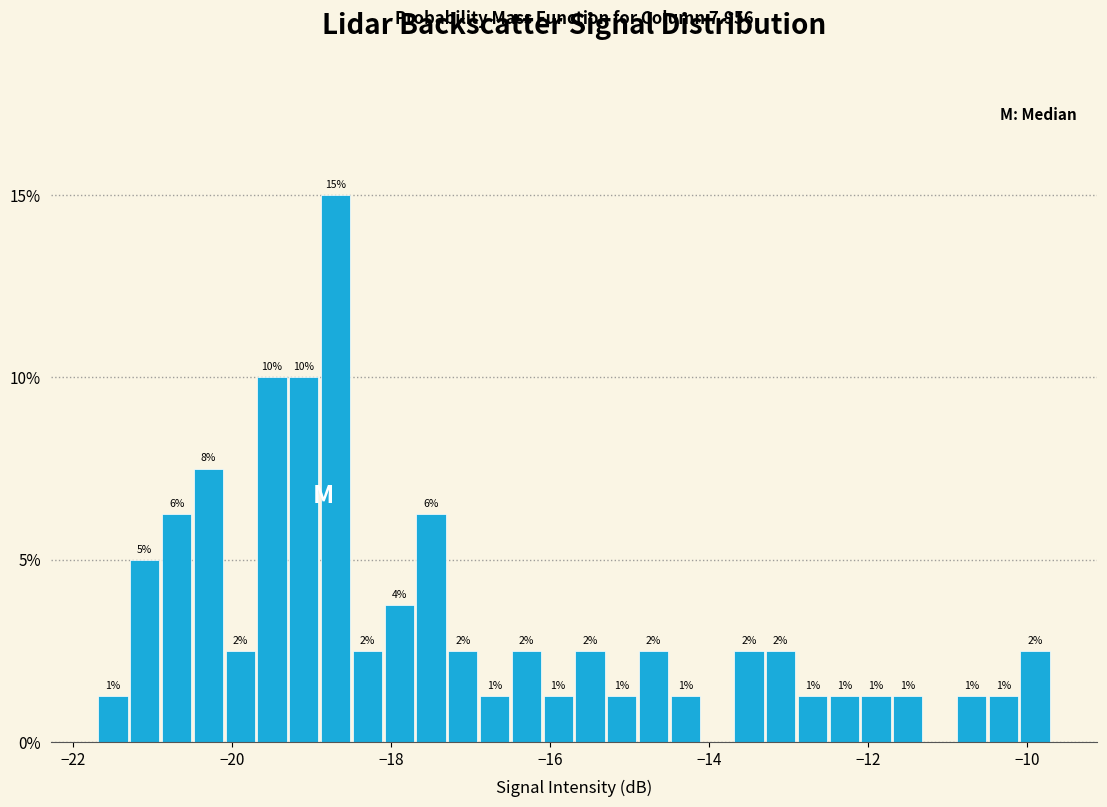

Read against the x-axis, roughly where is the centre of the tallest bar?

-18.6